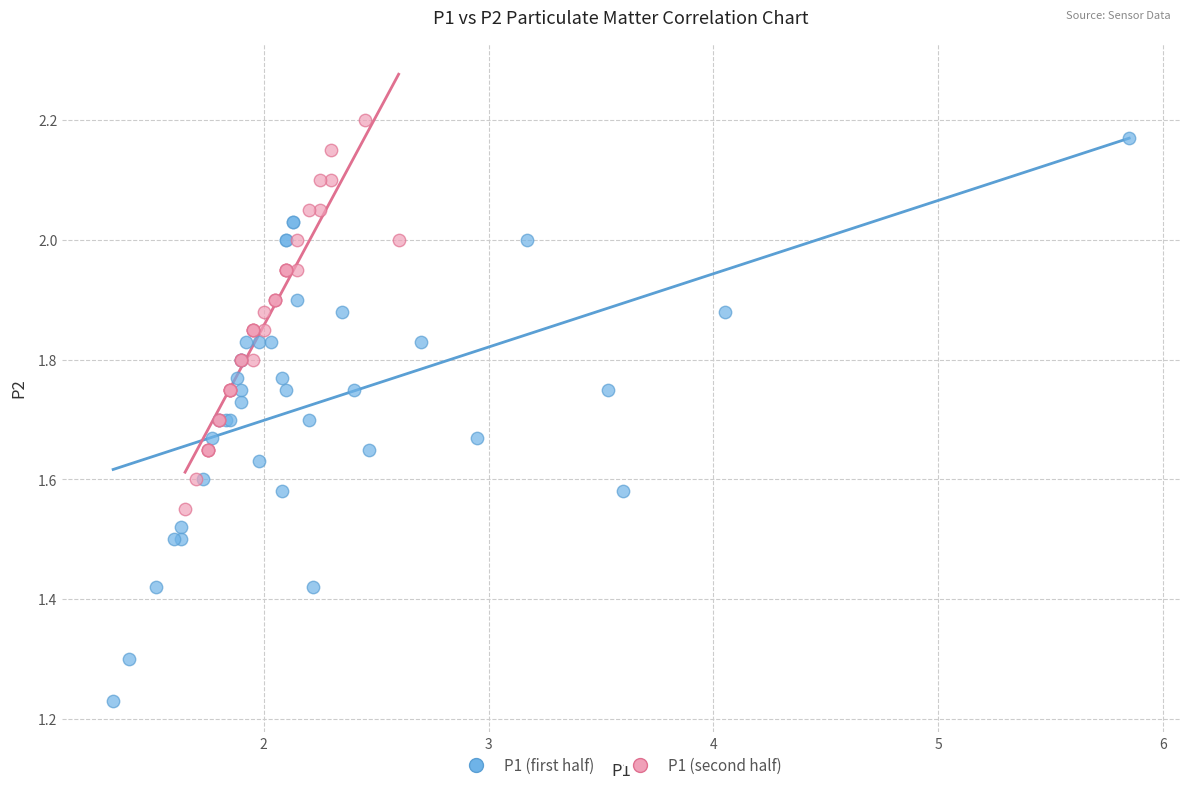

Which series contains the lowest Y value?

P1 (first half)